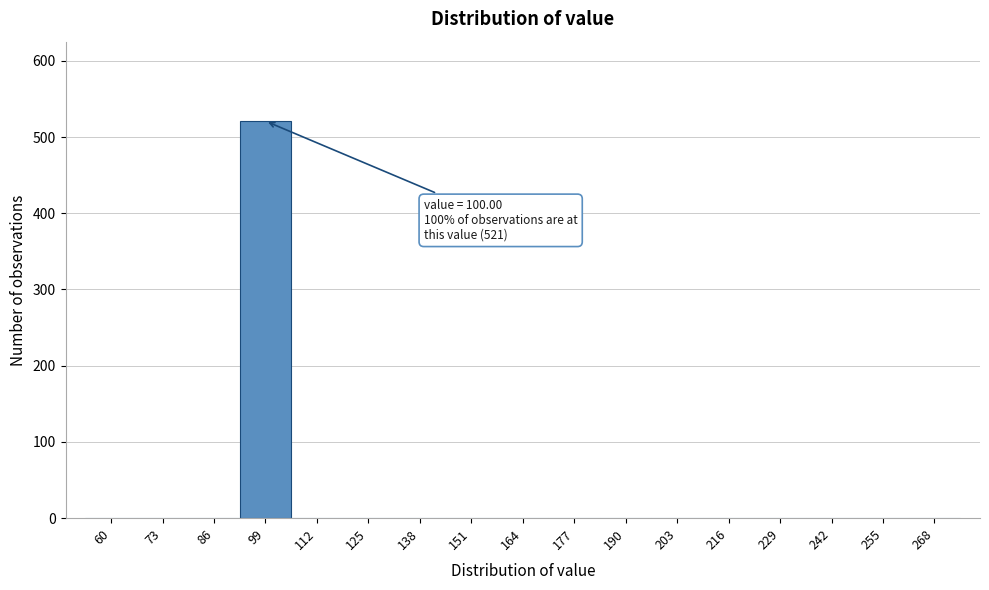

Reading left to right, extract all data points from this chart.

60=0	73=0	86=0	99=521	112=0	125=0	138=0	151=0	164=0	177=0	190=0	203=0	216=0	229=0	242=0	255=0	268=0